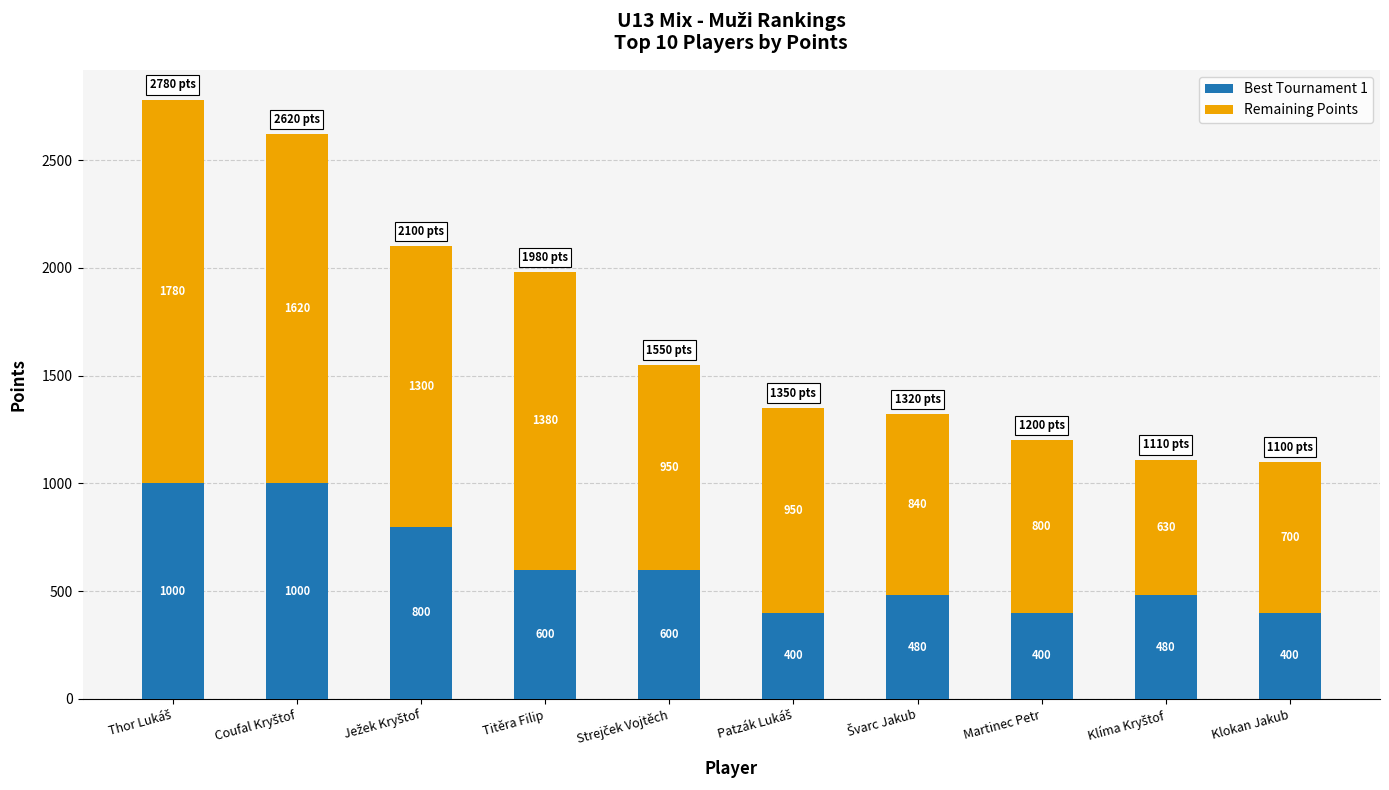

What is the total value across all series at Titěra Filip?

1980